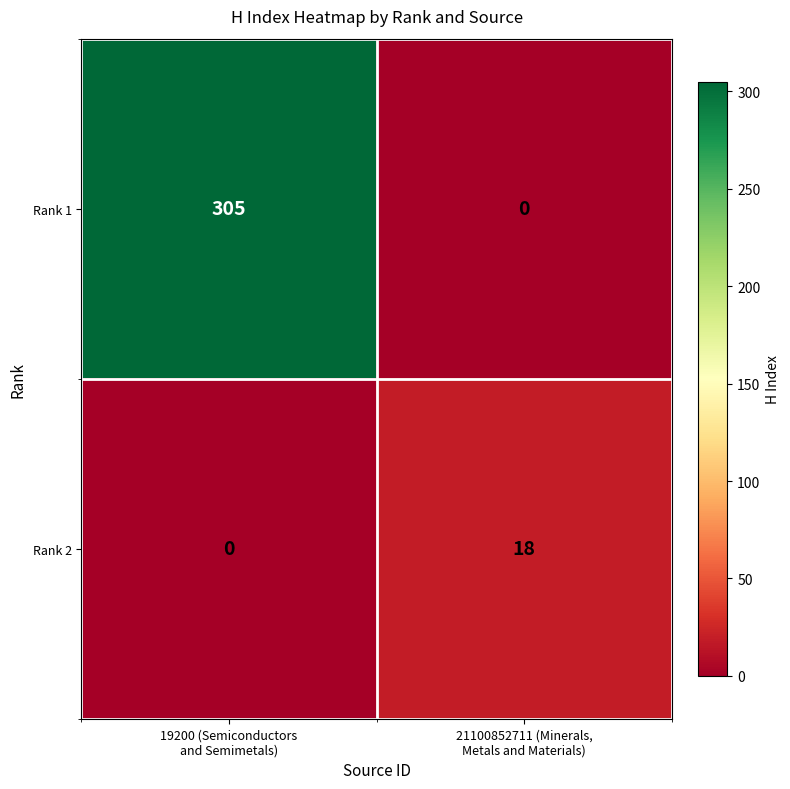

What is the average value of the Rank 2 series?

9